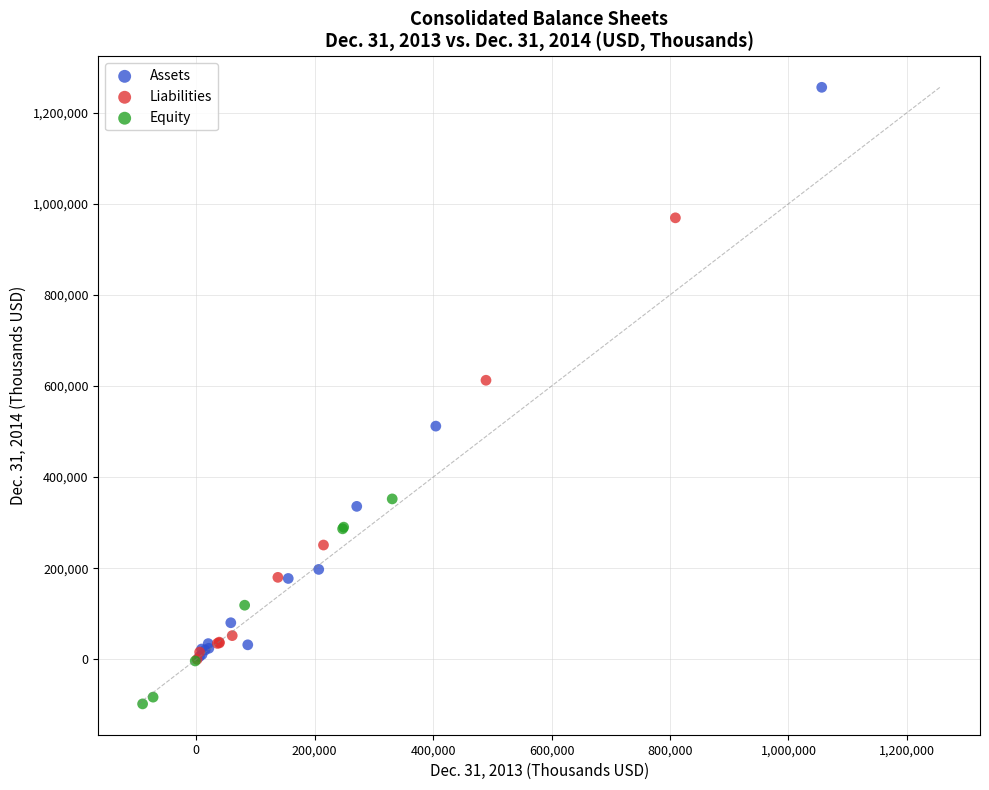

Which series has the widest spread of Y values?

Assets